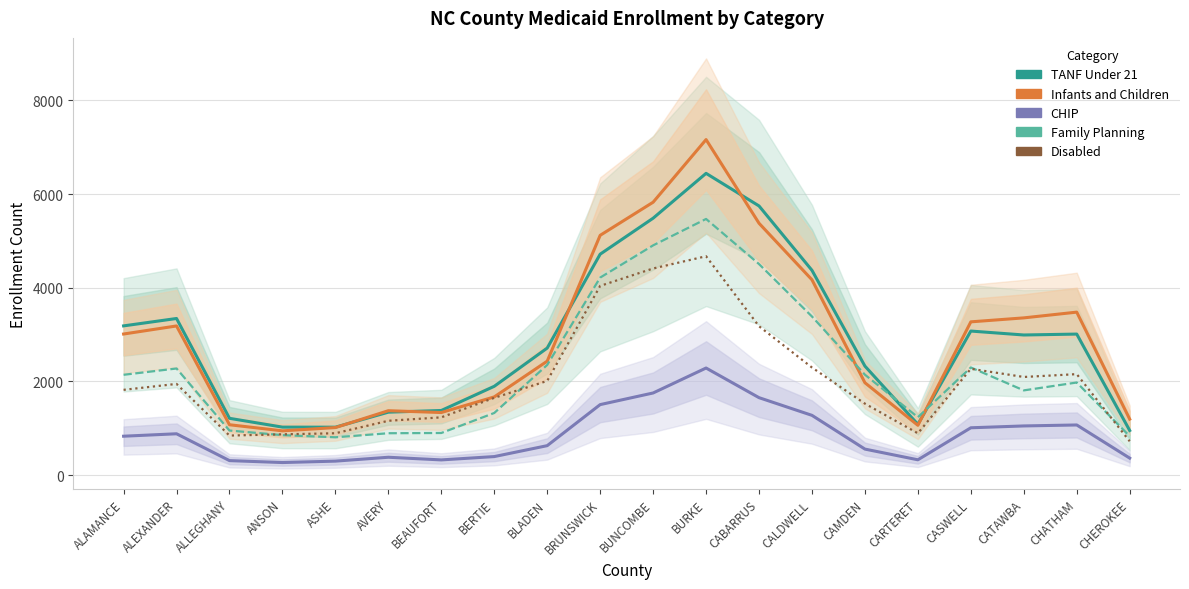

What is the label of the 1st point from the left?

ALAMANCE